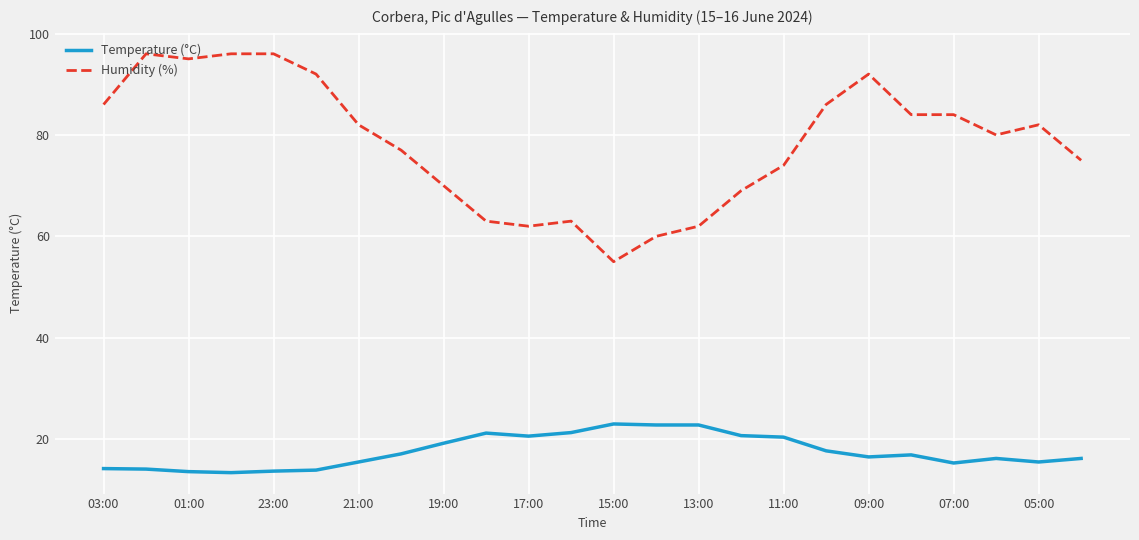

True or false: Humidity (%) and Temperature (°C) intersect in this chart.

False